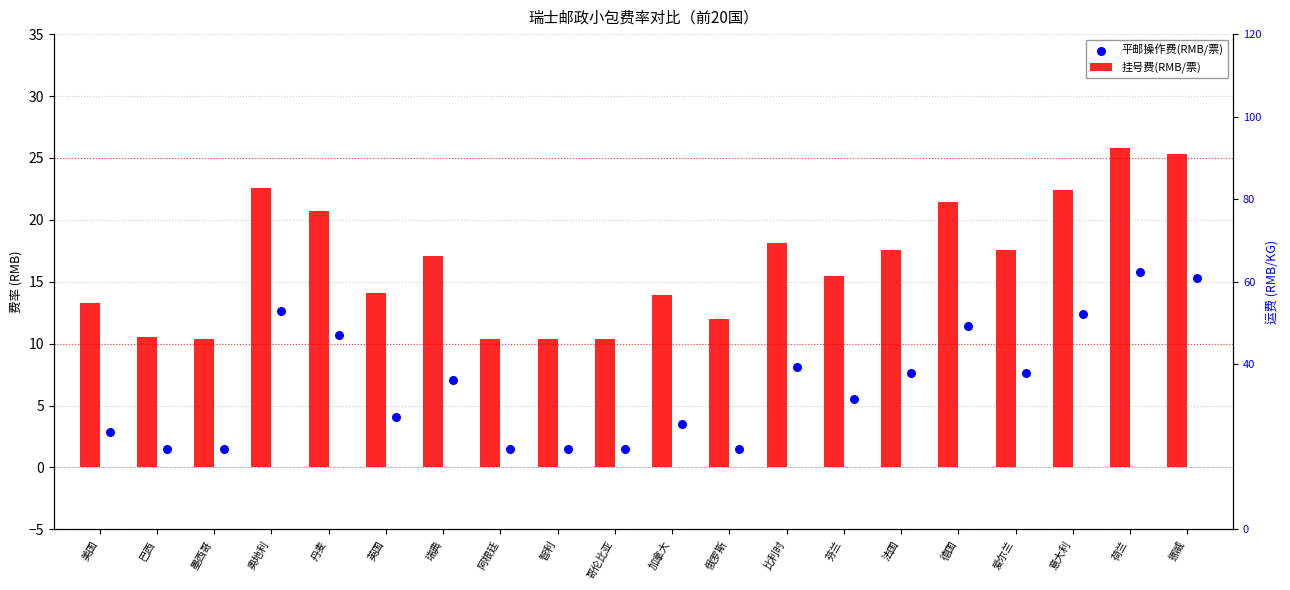

Is the value of 平邮操作费(RMB/票) at 智利 greater than the value of 挂号费(RMB/票) at 荷兰?

No